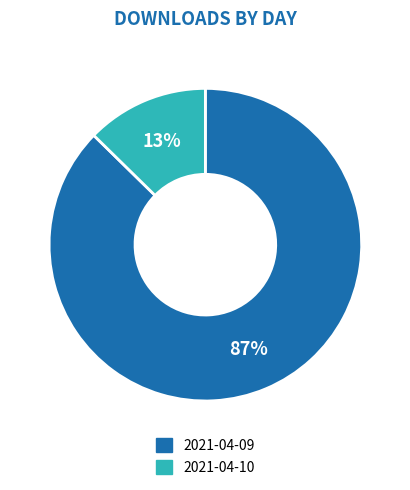

To the nearest percent, what is the combined percentage of 2021-04-10 and 2021-04-09?

100%